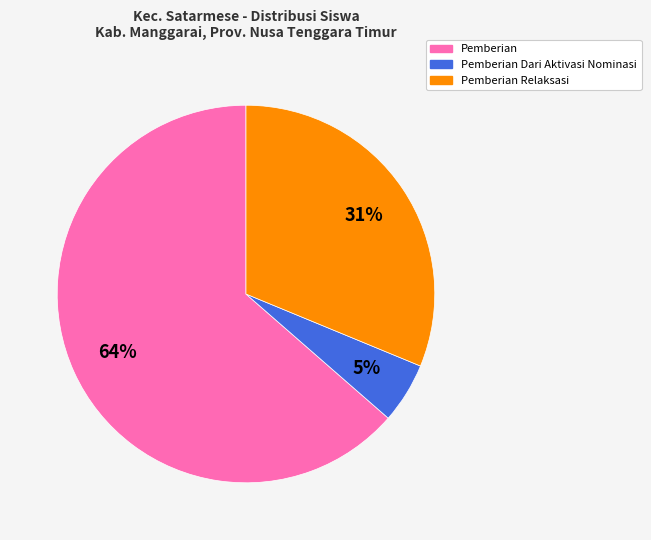

What is the largest slice in the pie chart?

Pemberian